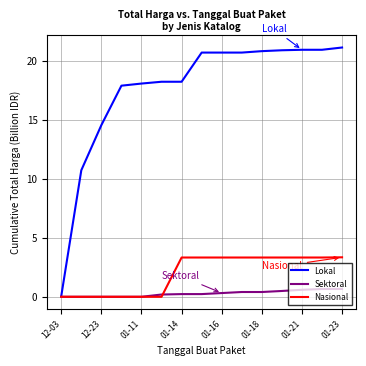

At how many categories does at least one series exceed 12?

13